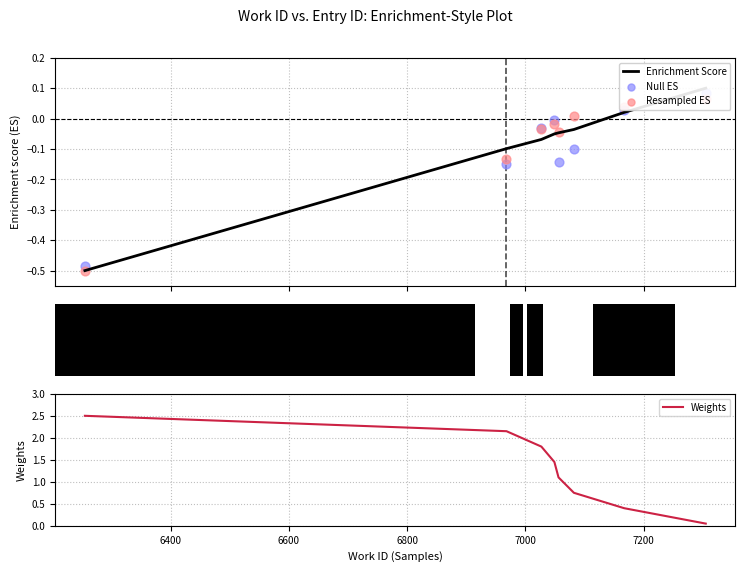

What are all the series names shown in the legend?

Enrichment Score, Null ES, Resampled ES, Weights